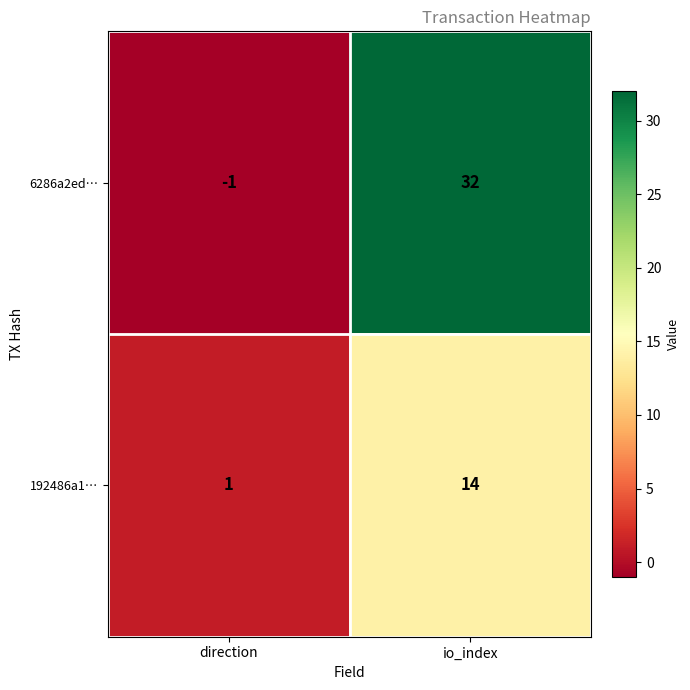

The 192486a1… series shows 14 at io_index. True or false?

True